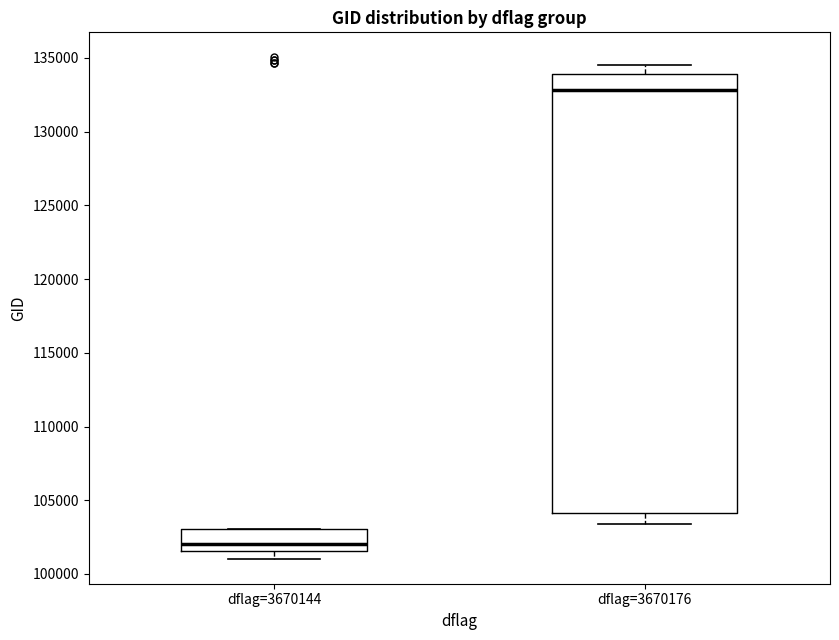

Reading left to right, read every box against the y-axis: the position of its median line, the range the box covers, and the ends of its whiskers. The values are not printed on the chart, so give them approximately, as read against the axis.

dflag=3670144: median 102000, box 101500 to 103000, whiskers 101000 to 103000
dflag=3670176: median 133000, box 104000 to 134000, whiskers 103500 to 134500